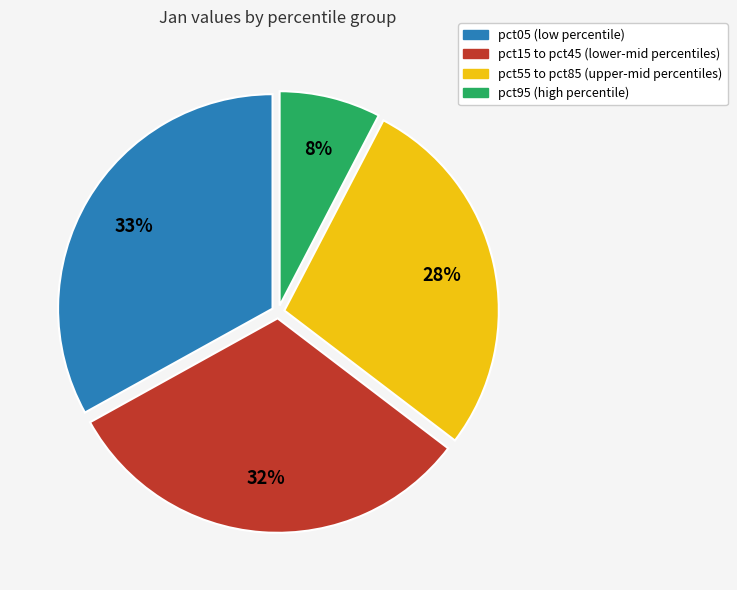

To the nearest percent, what is the average slice percentage?

25%